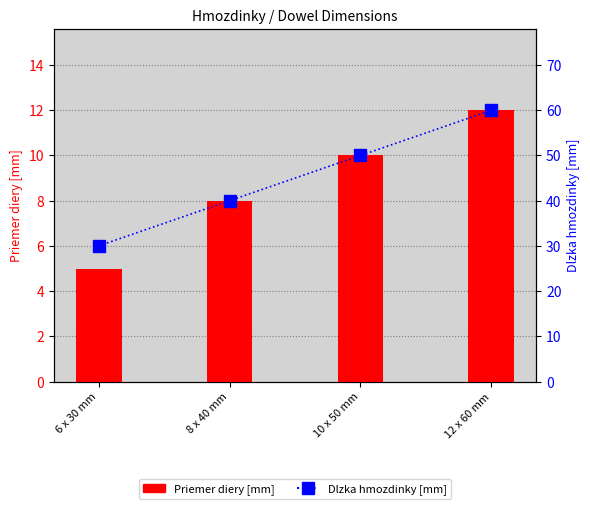

Between 10 x 50 mm and 8 x 40 mm, which is larger?

10 x 50 mm